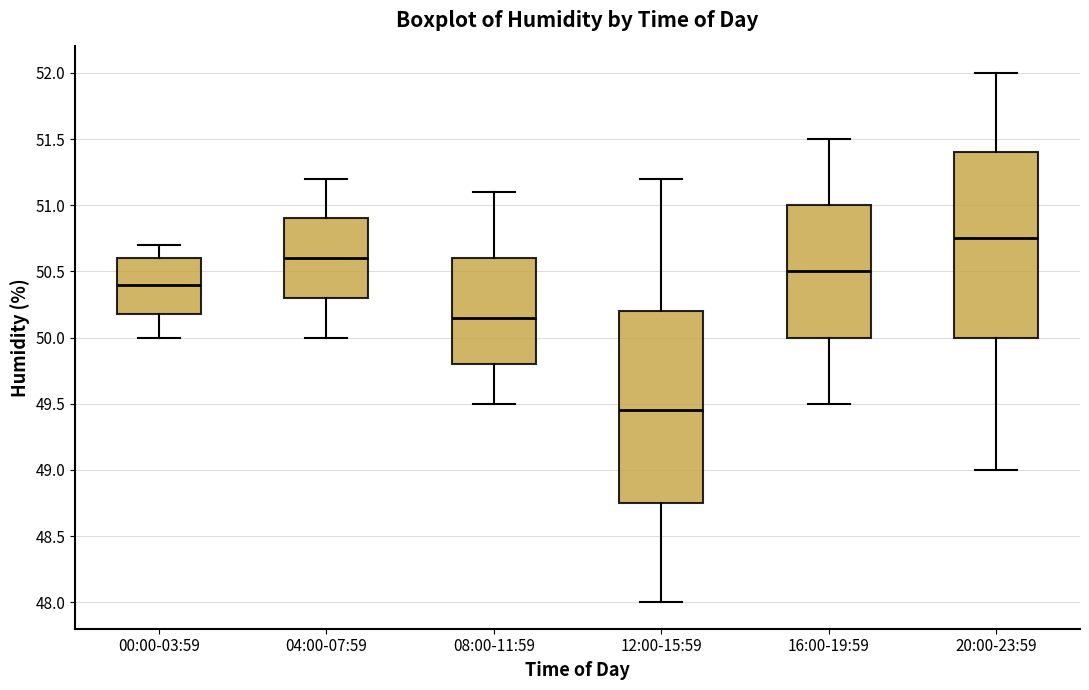

Which box is the tallest, from its lower edge to its upper edge?

12:00-15:59